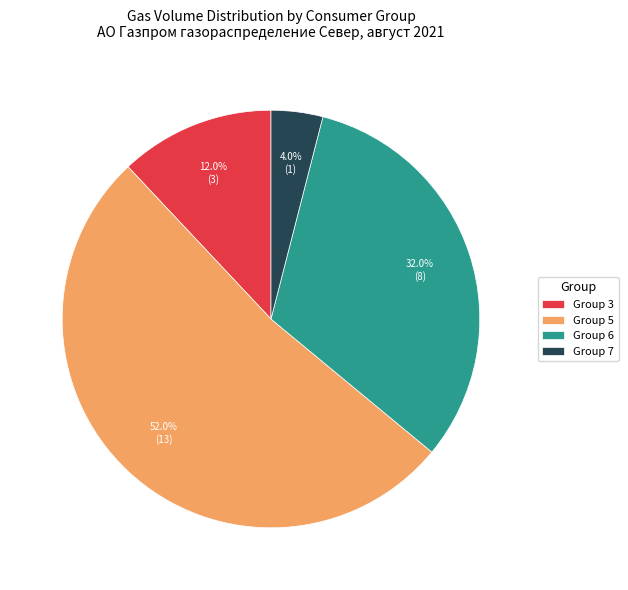

Which has a higher value, Group 7 or Group 3?

Group 3